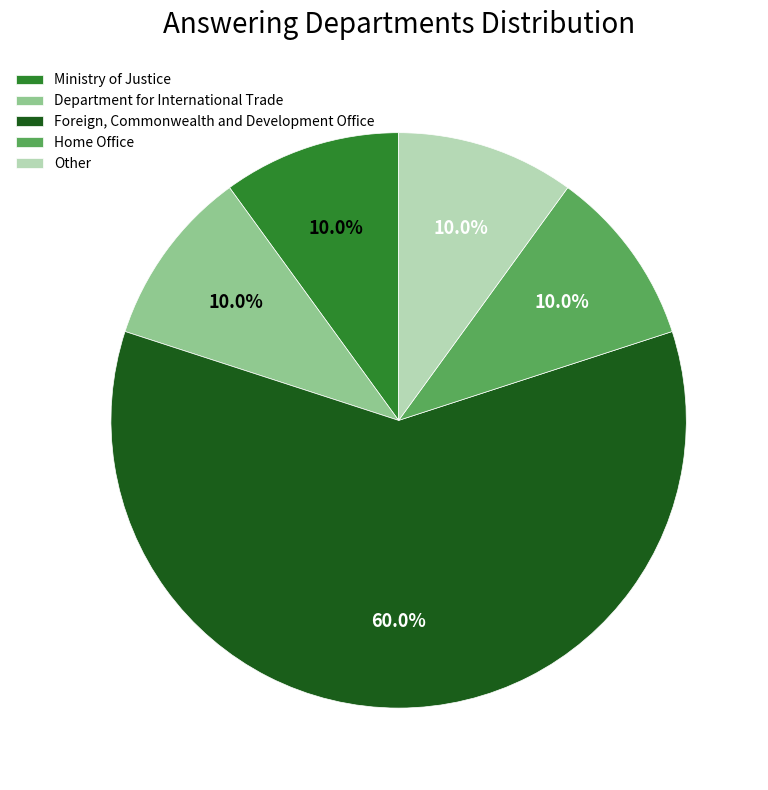

Which category has the biggest portion of the pie?

Foreign, Commonwealth and Development Office